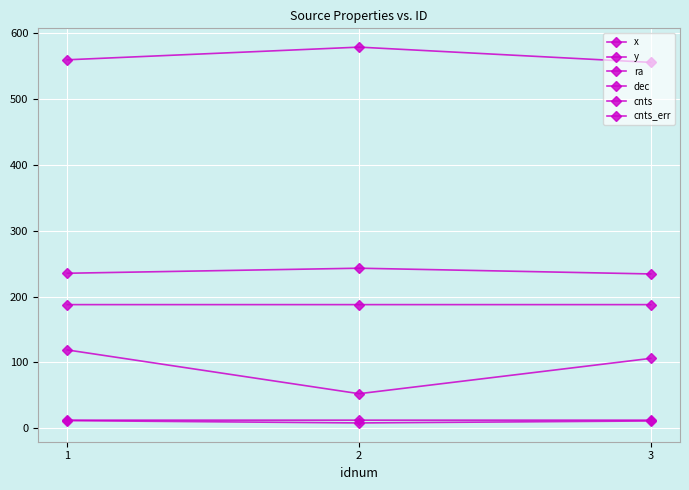

Is this an area chart (filled region under the line)?

No